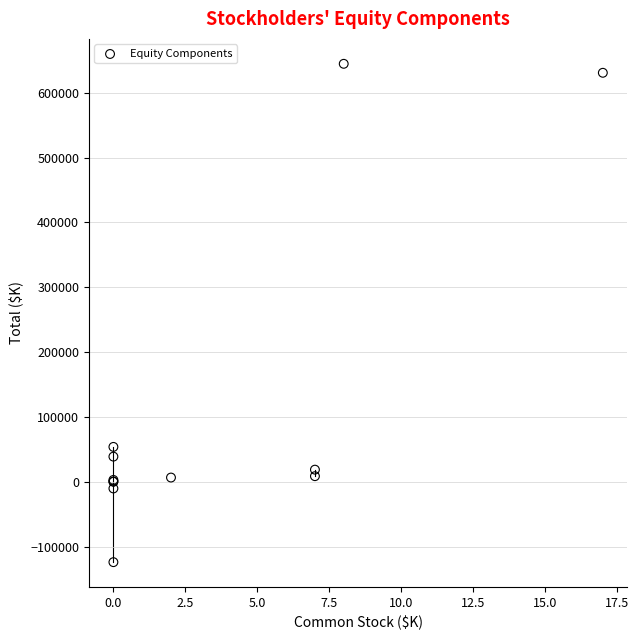

What Y value in the scatter plot is closest to 260269?

53724